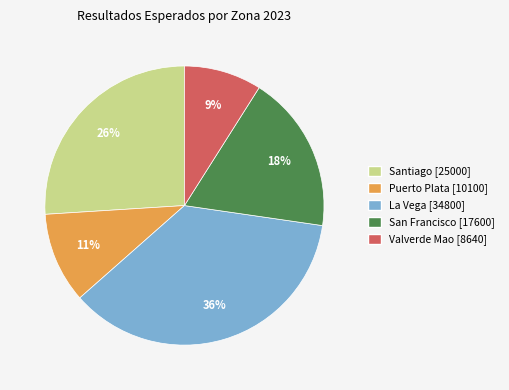

Is there any slice that represents more than half of the pie?

No